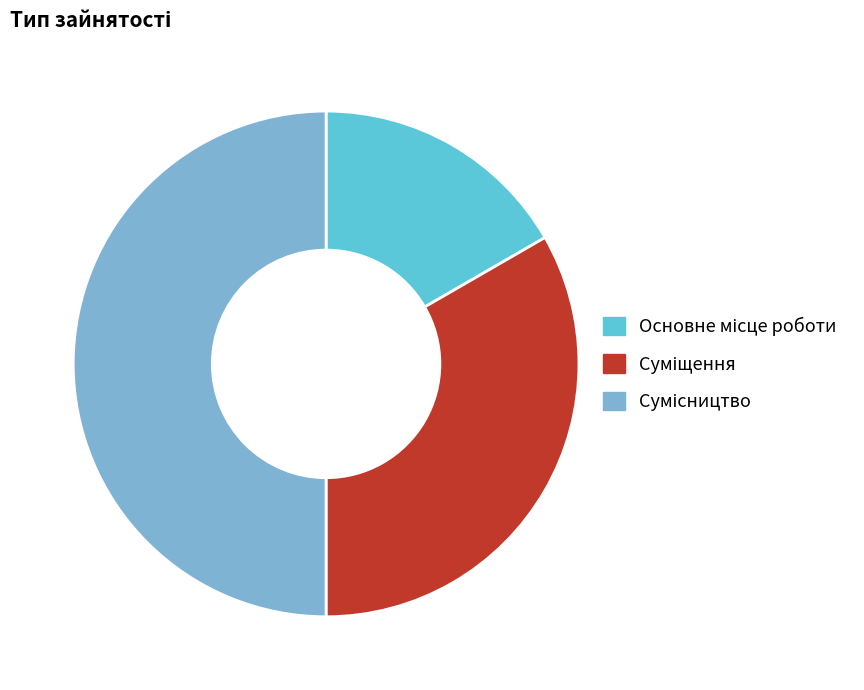

To the nearest percent, what portion does Суміщення represent?

33%